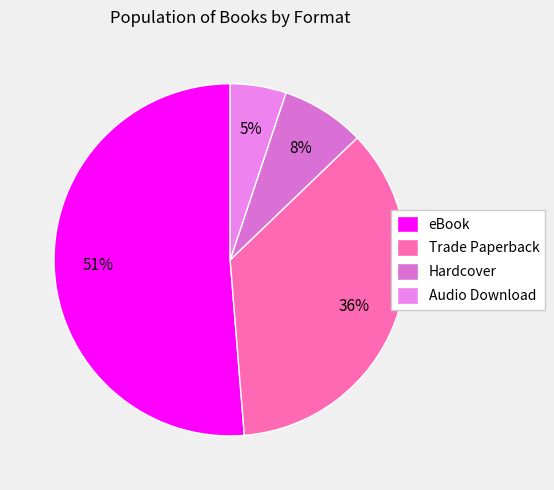

What percentage do Audio Download and eBook together represent?

56.4%